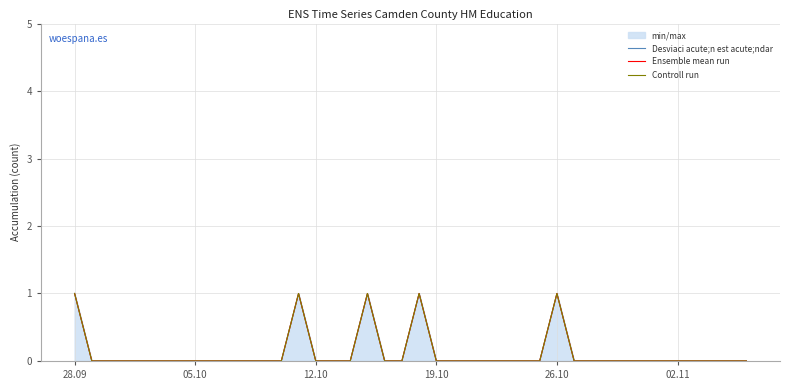

Which series has the largest range (max minus min)?

Desviaci acute;n est acute;ndar